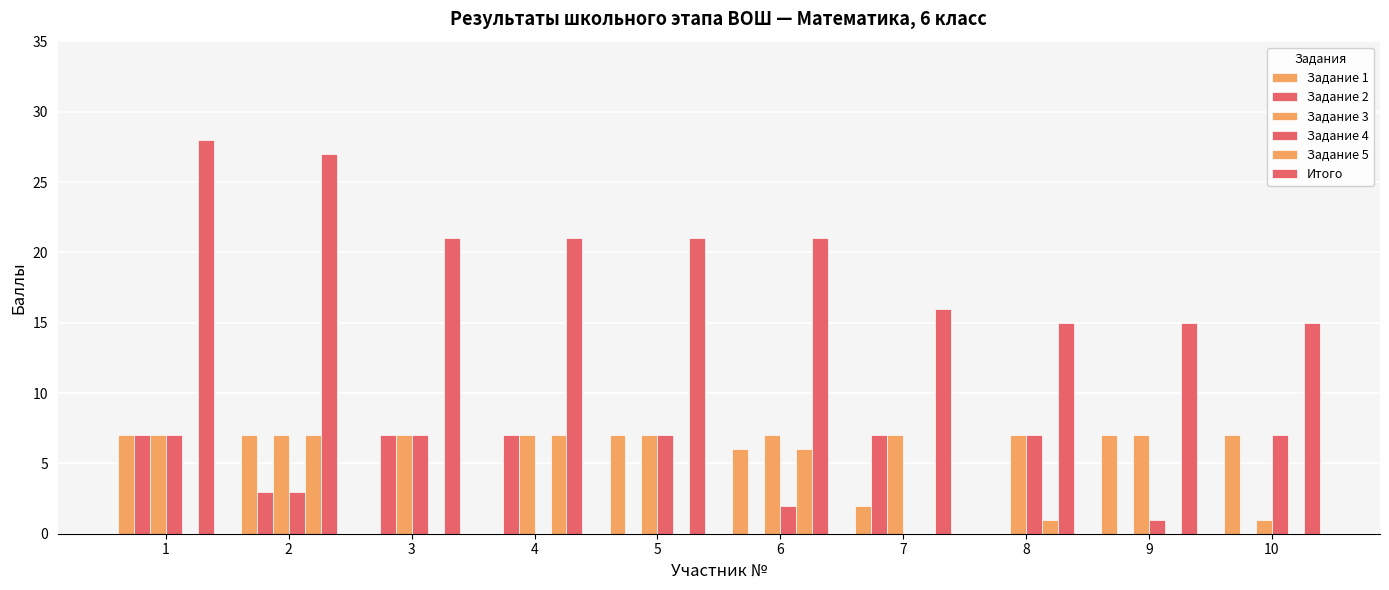

At which label does Задание 2 reach its peak?

1